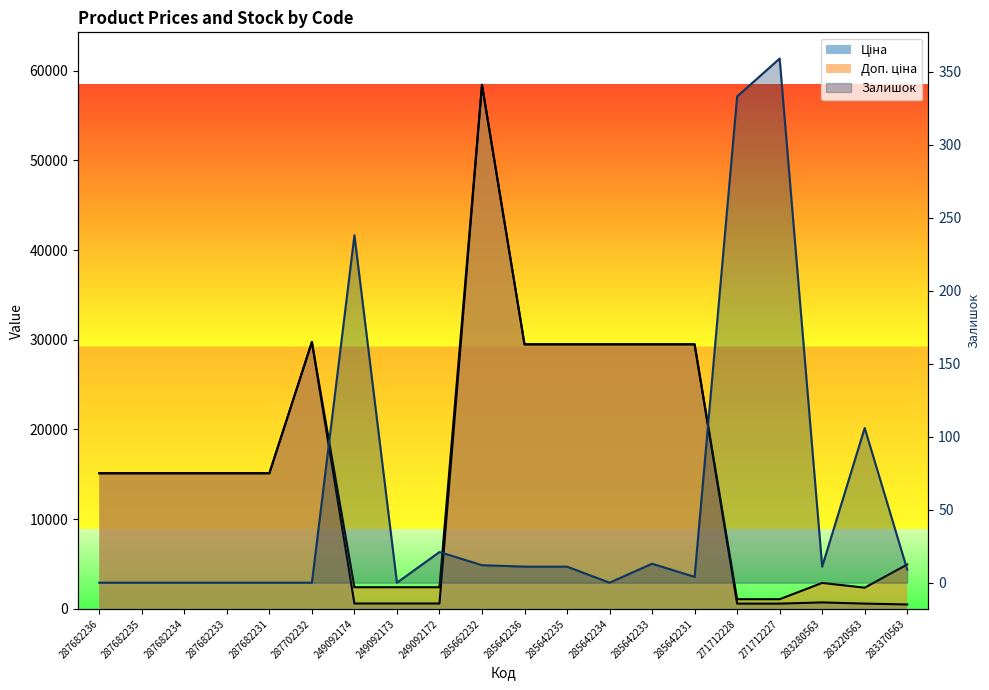

Reading left to right, extract all data points from this chart.

0	0	0	0	0	0	238	0	21	12	11	11	0	13	4	333	359	11	106	9